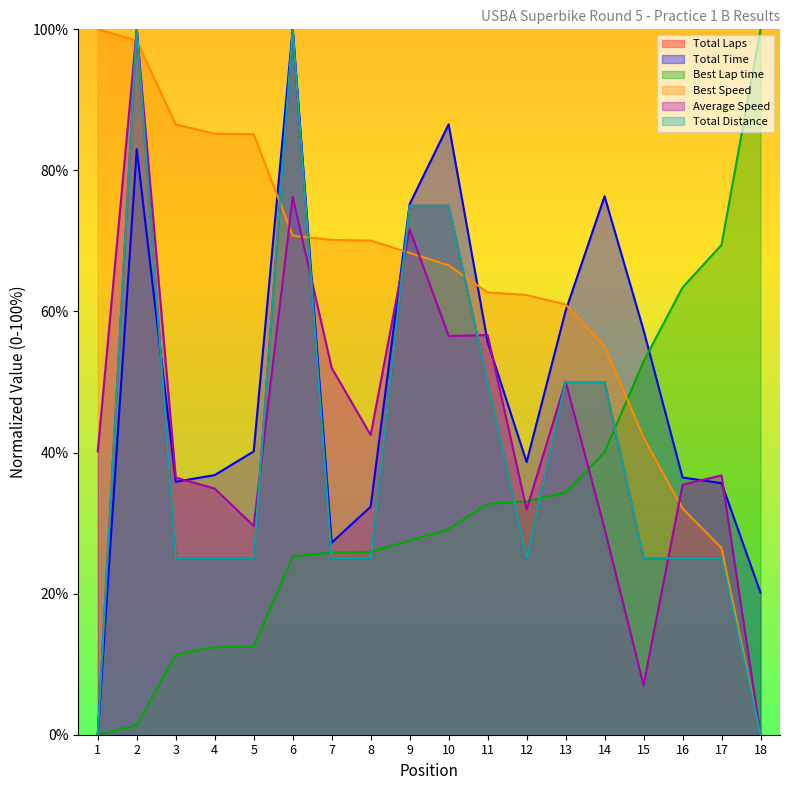

How many data points in Best Speed are above 68?

9